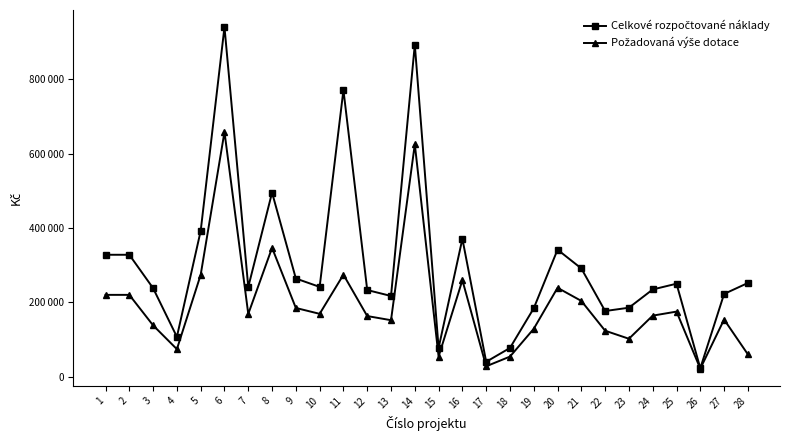

Where is the first local maximum for Požadovaná výše dotace?

6